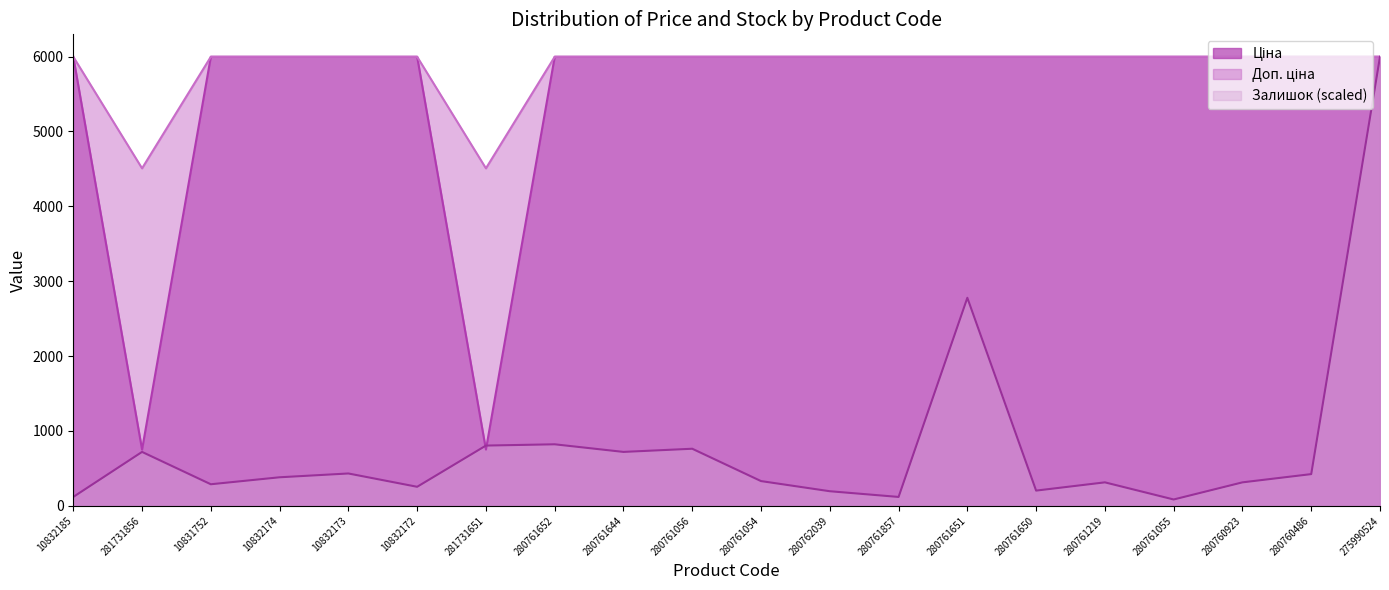

Which label corresponds to the smallest value in the chart?

280761055